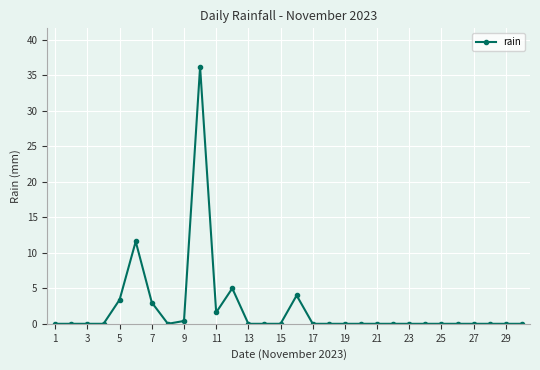

How many lines are shown in the chart?

1